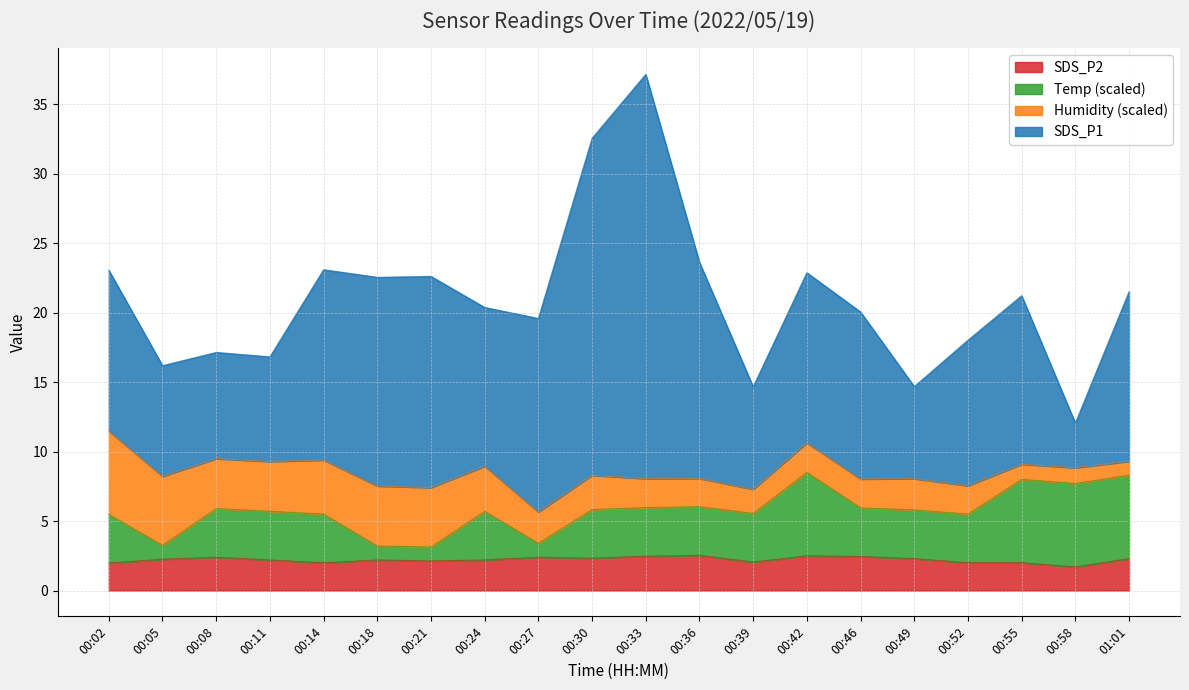

How many interior local peaks does the SDS_P2 series have?

5